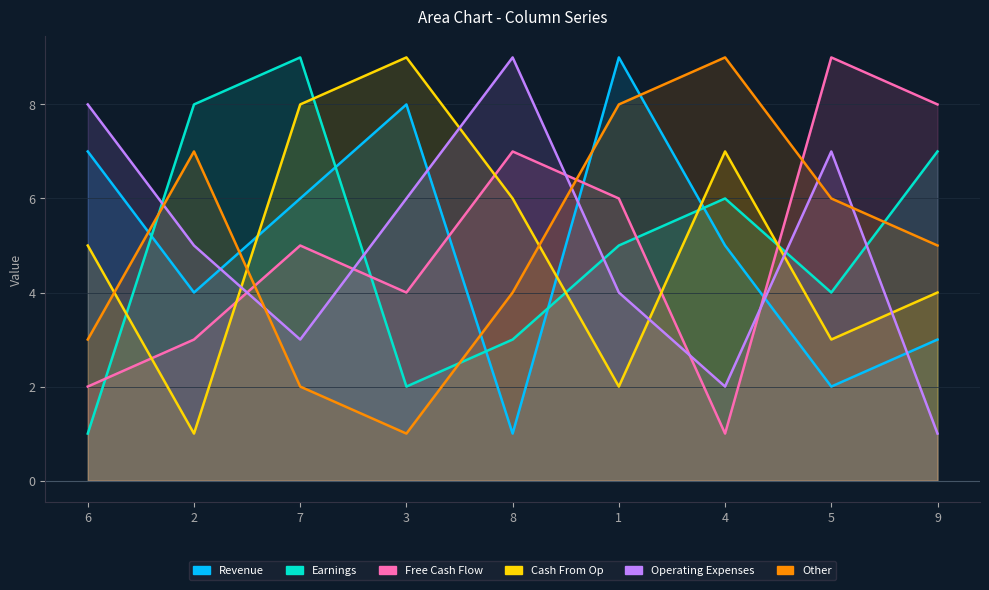

Where do Operating Expenses and Other first cross each other?

6 and 2